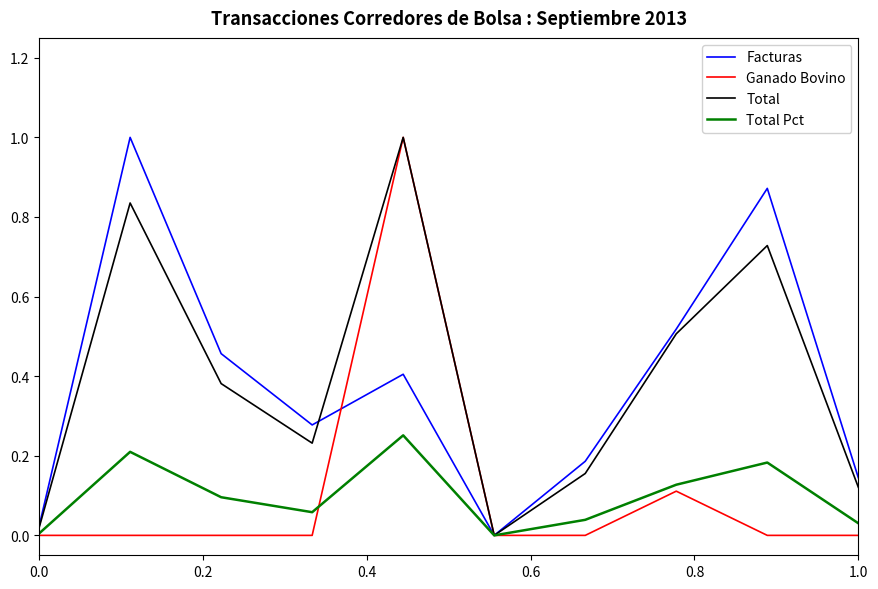

How many lines are shown in the chart?

4